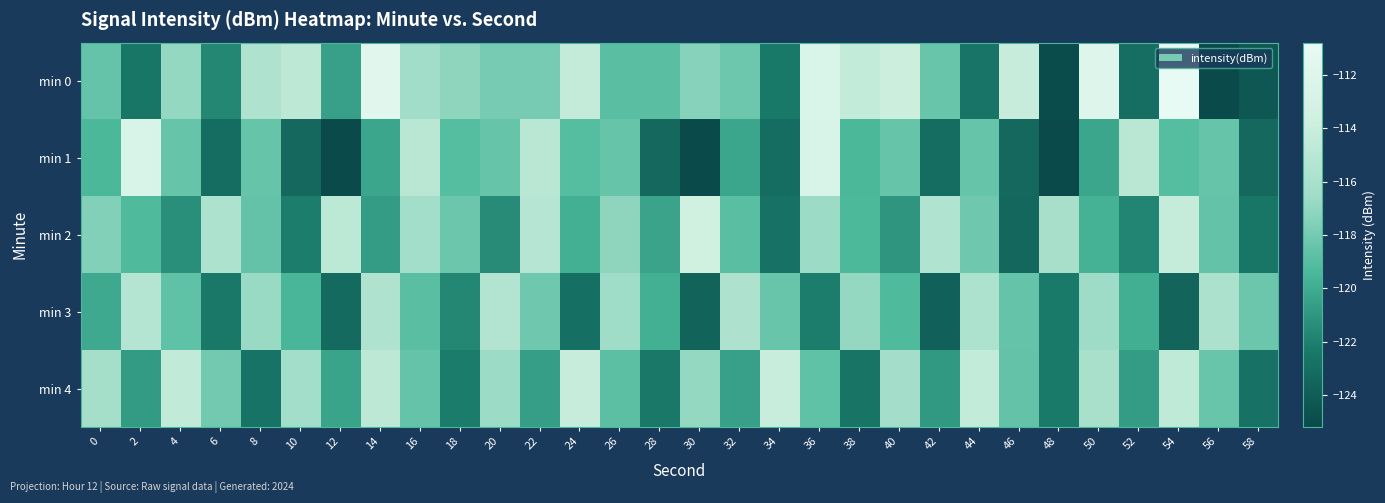

What is the total value across all series at 20?

-590.0